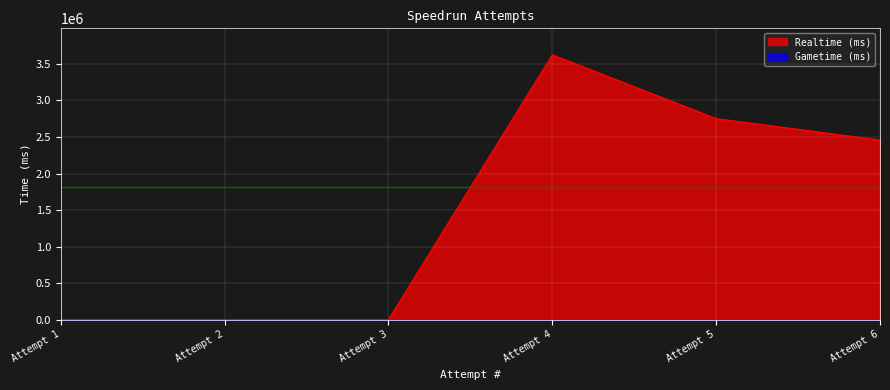

What is the sum of all values?

8834858